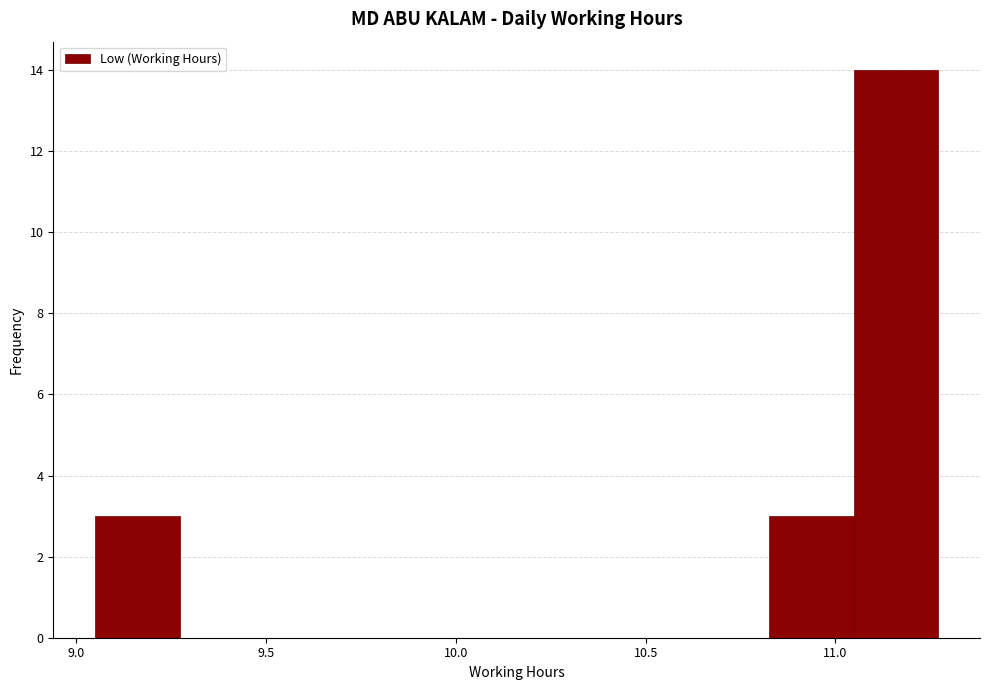

Reading left to right, list every bar in this chart as the range it spans on the x-axis followed by its height. Neither the bar edges nor the heights are printed on the chart, so give them approximately, as read against the axes.

9.05 to 9.25: 3
9.25 to 9.50: 0
9.50 to 9.70: 0
9.70 to 9.95: 0
9.95 to 10.15: 0
10.15 to 10.40: 0
10.40 to 10.60: 0
10.60 to 10.85: 0
10.85 to 11.05: 3
11.05 to 11.25: 14